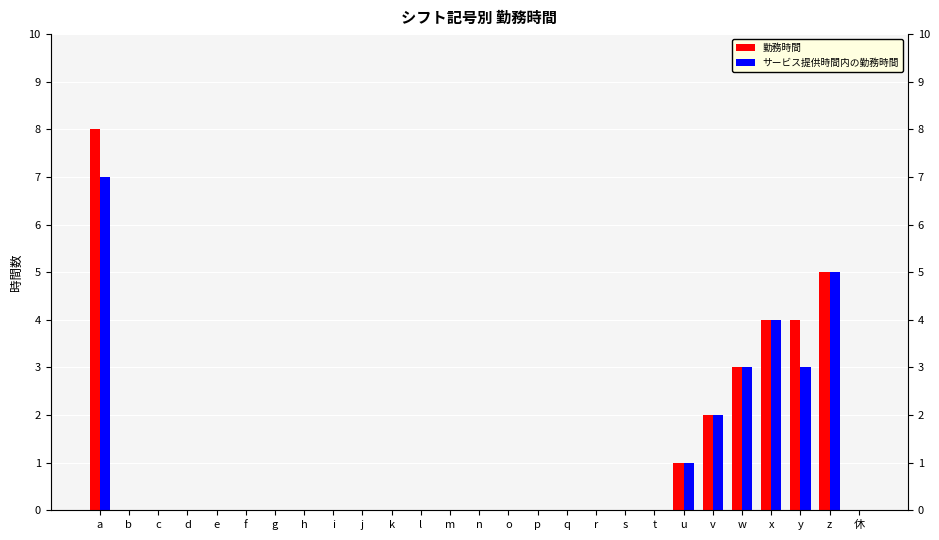

The value of 勤務時間 at t is 0. True or false?

True